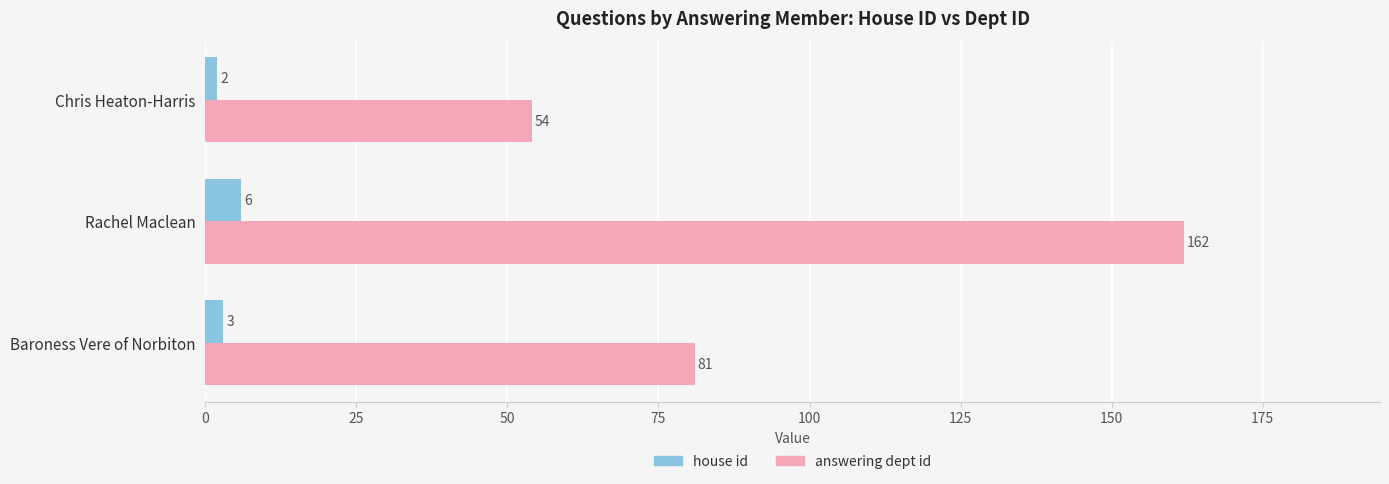

Which series changed the most between Rachel Maclean and Chris Heaton-Harris?

answering dept id